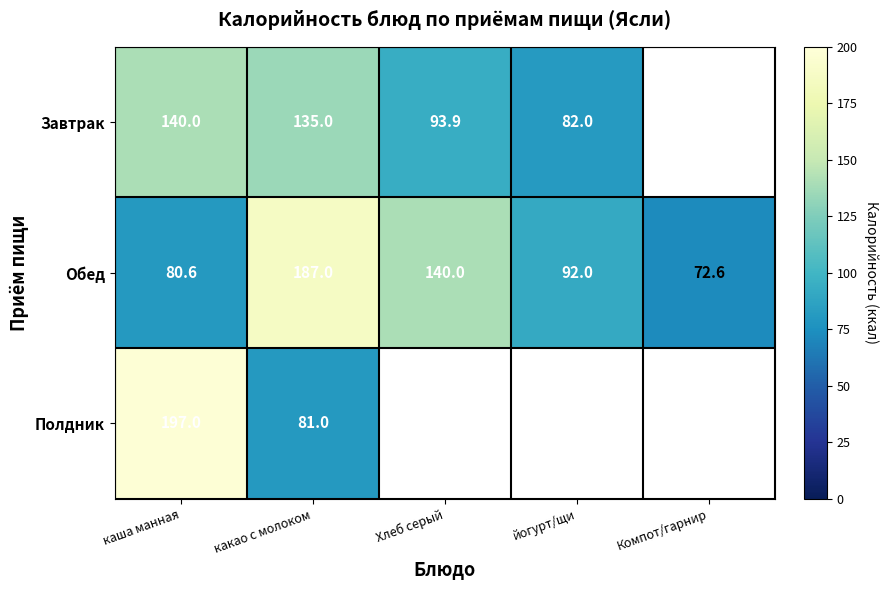

Which has a higher value, йогурт/щи or каша манная?

каша манная